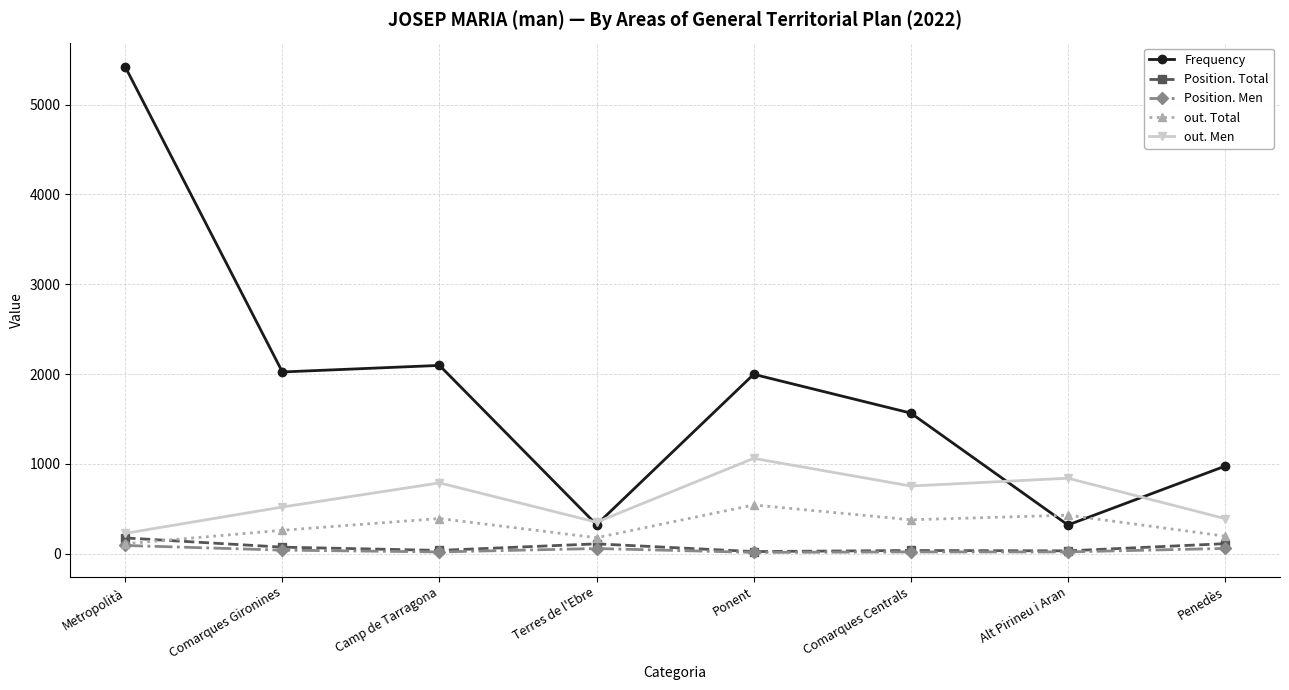

Rank the series by their maximum value, from highest to lowest.

Frequency, out. Men, out. Total, Position. Total, Position. Men